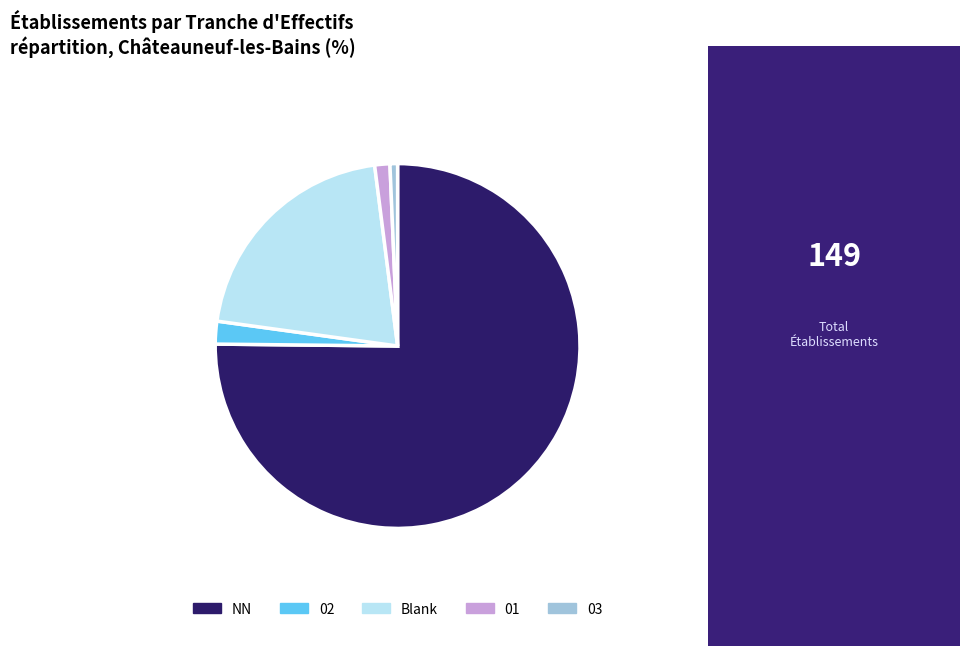

Which has a higher value, 03 or 01?

01